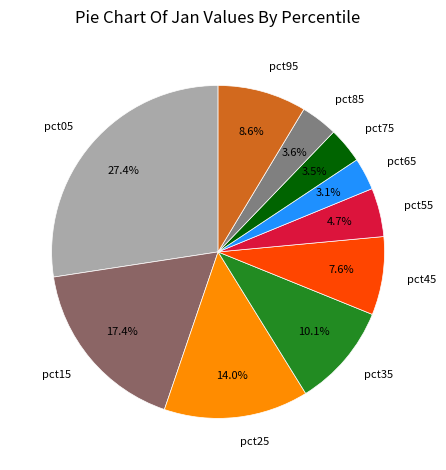

Which category has the biggest portion of the pie?

pct05